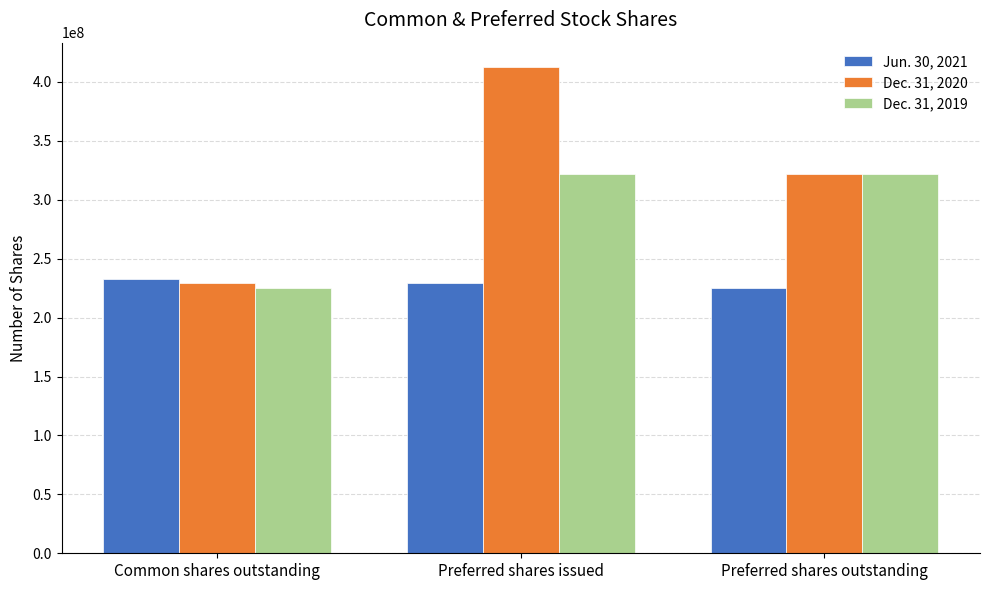

What is the minimum value shown in the chart?

224802545